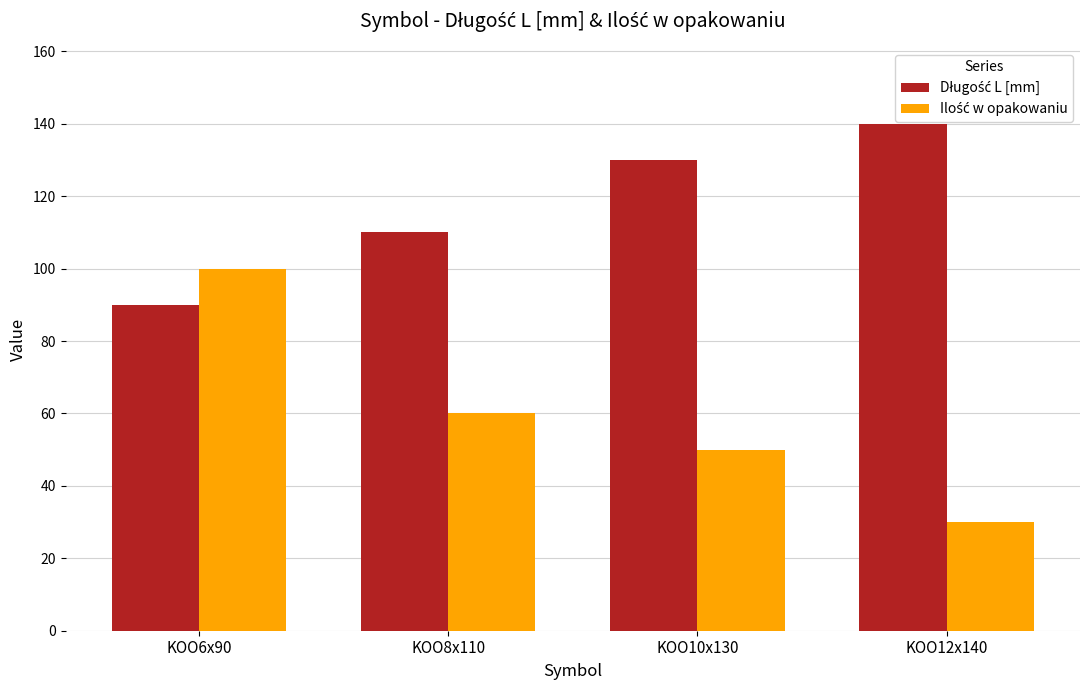

True or false: Długość L [mm] has a value of 196 at KOO8x110.

False